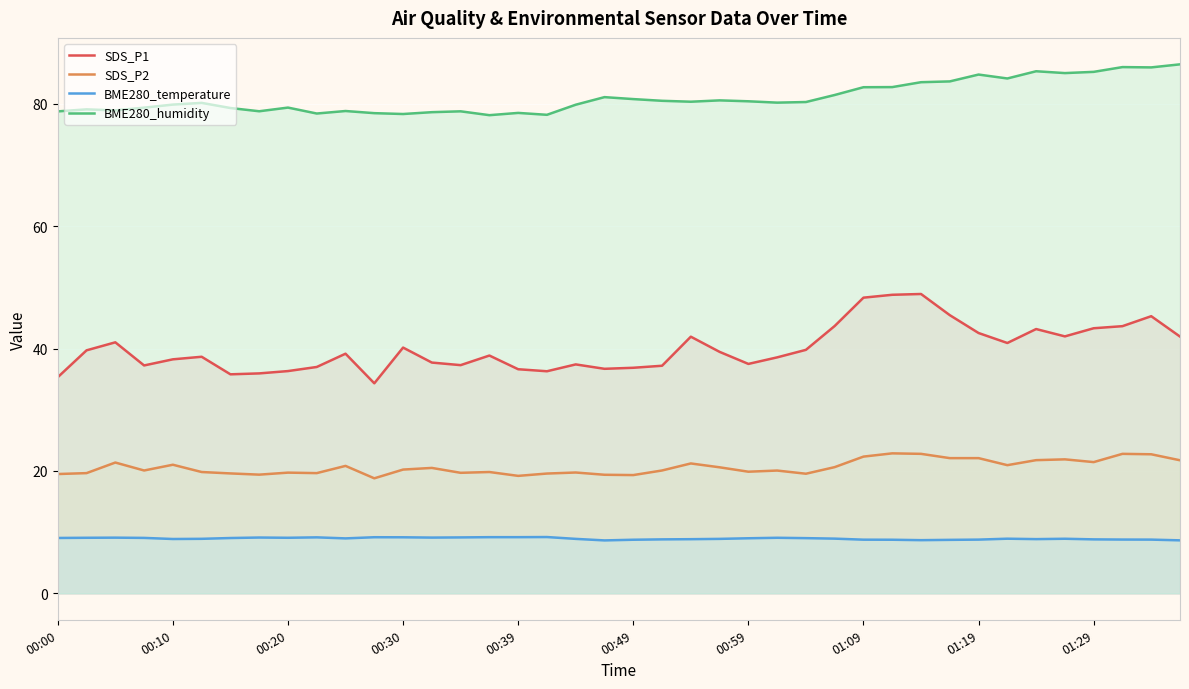

What is the total value across all series at 31?

160.0